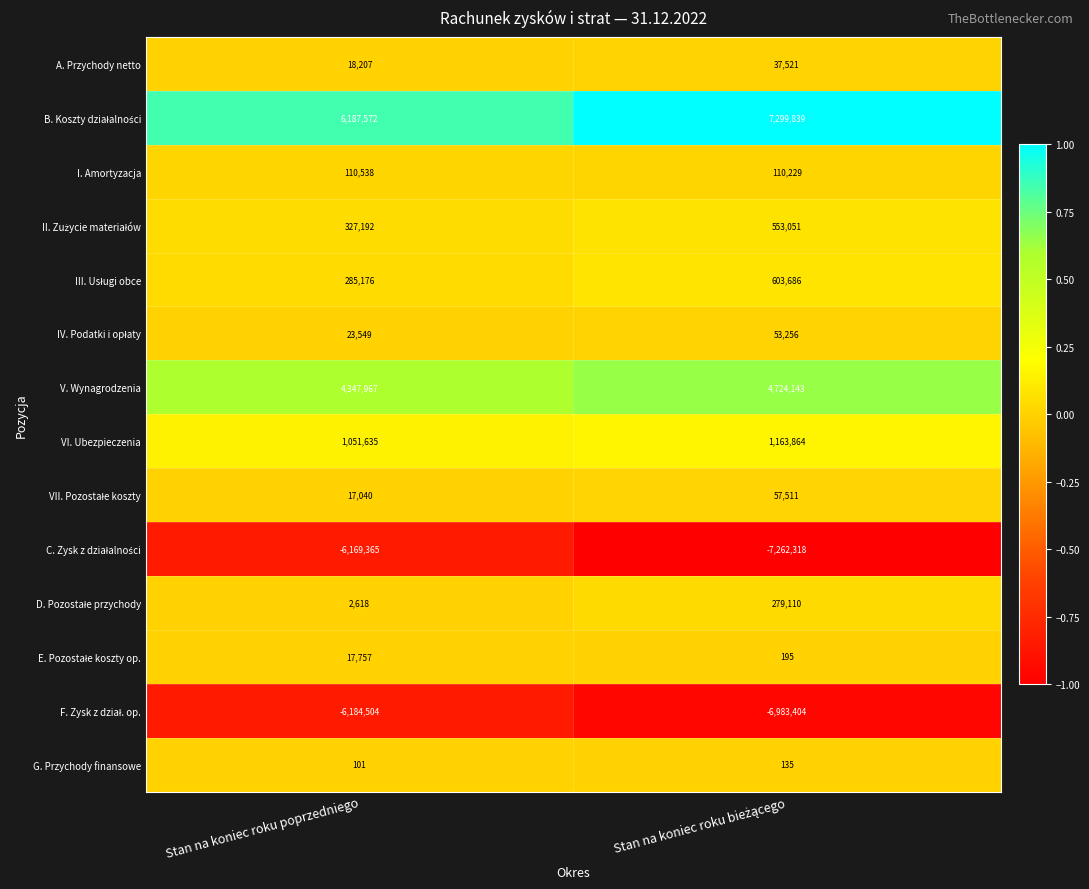

What is the spread (max minus min) of values at Stan na koniec roku poprzedniego?

12372076